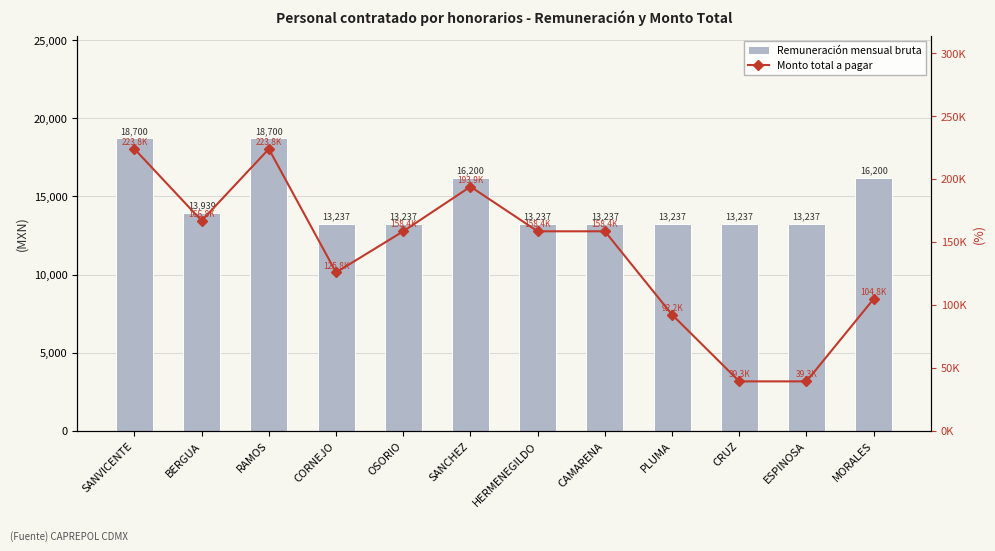

List the series in order of their overall mean, highest first.

Monto total a pagar, Remuneración mensual bruta